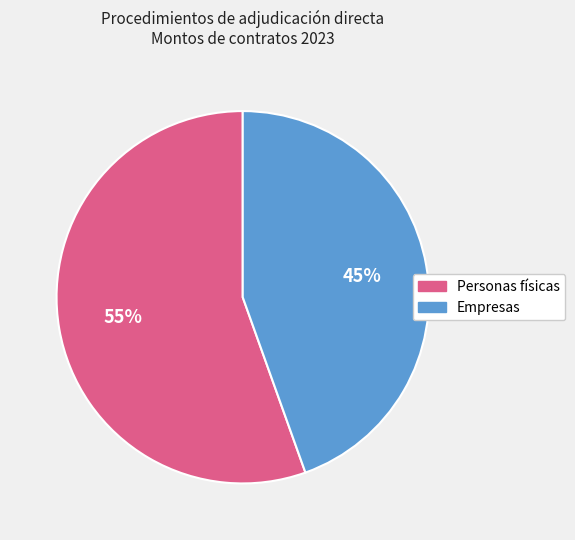

To the nearest percent, what is the average slice percentage?

50%